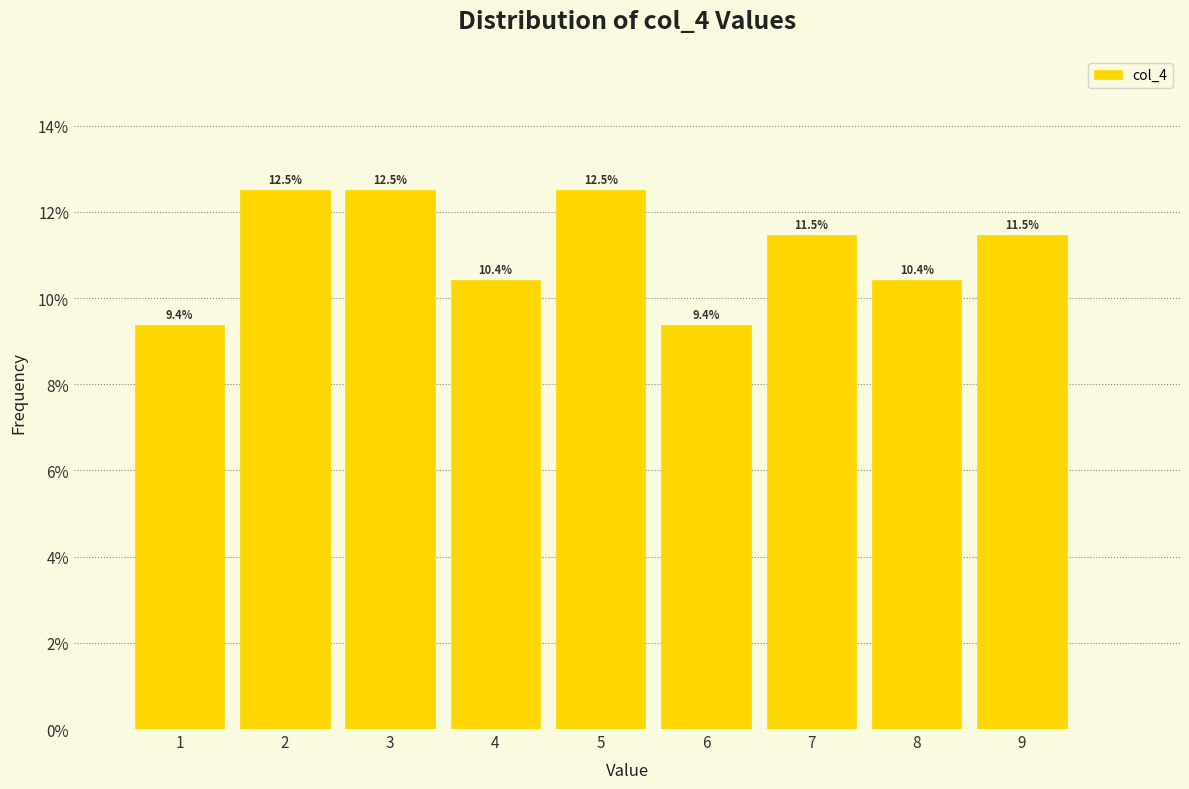

Reading left to right, list every bar in this chart as the range it spans on the x-axis followed by its height.

0.5 to 1.5: 9.4
1.5 to 2.5: 12.5
2.5 to 3.5: 12.5
3.5 to 4.5: 10.4
4.5 to 5.5: 12.5
5.5 to 6.5: 9.4
6.5 to 7.5: 11.5
7.5 to 8.5: 10.4
8.5 to 9.5: 11.5